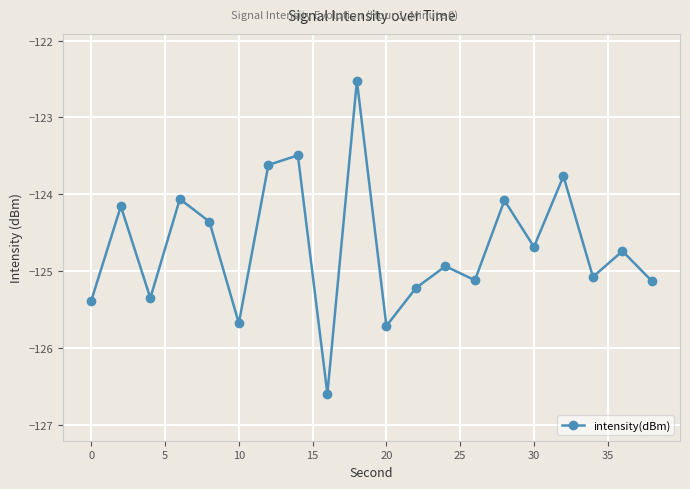

What is the smallest value displayed?

-126.6